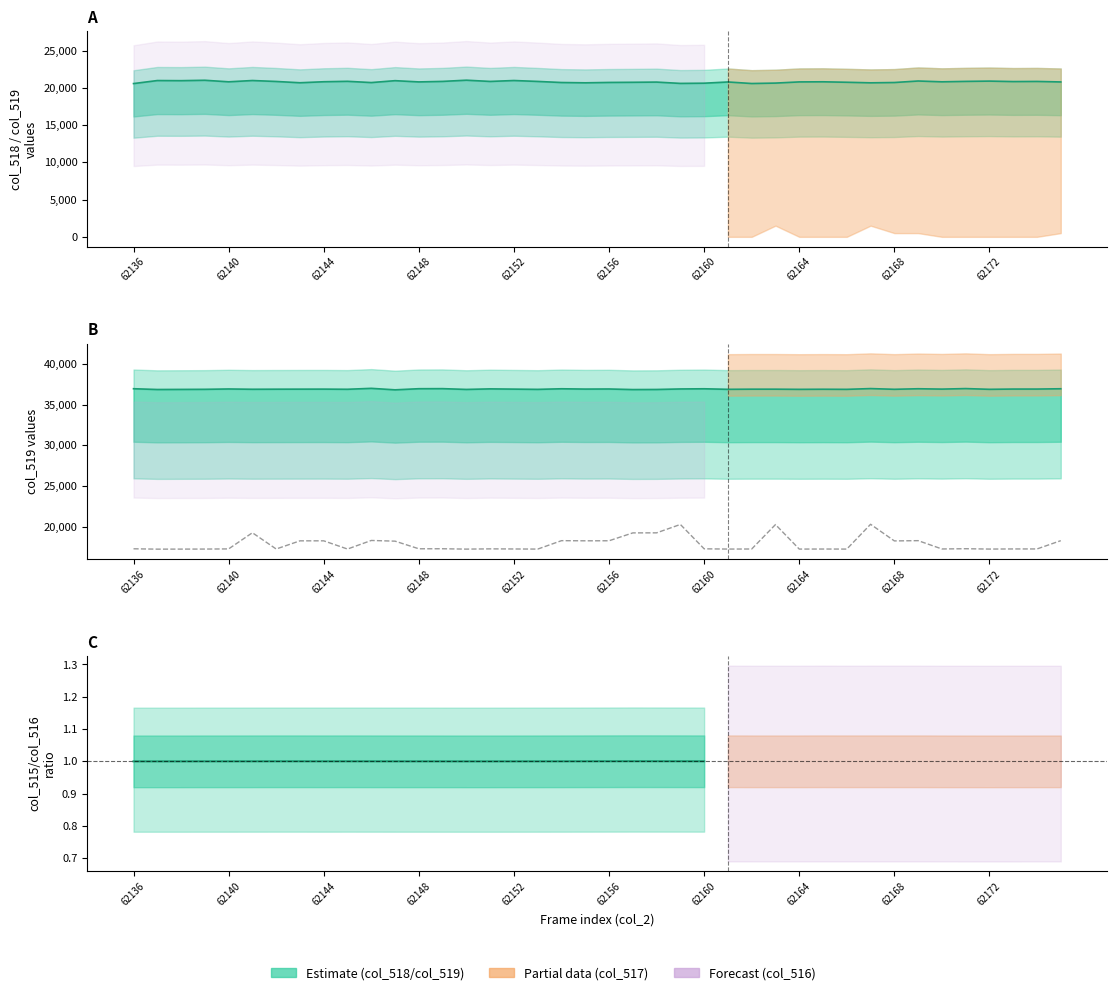

How many points are higher than both their immediate neighbors (excluding endpoints)?

12